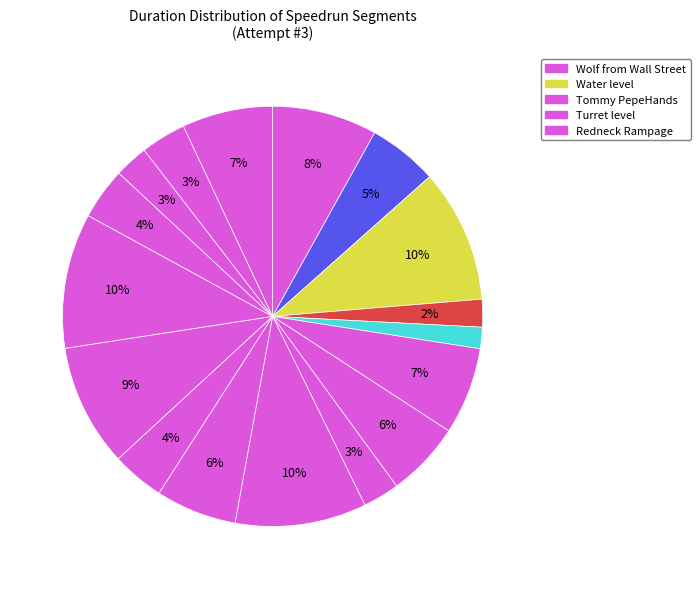

How many segments does this pie chart have?

17